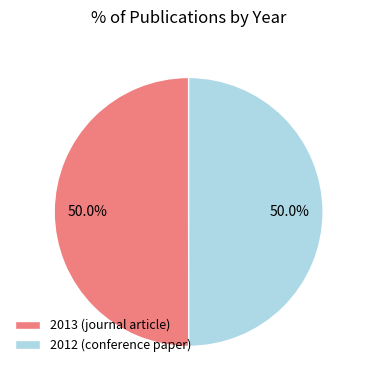

To the nearest percent, what is the average slice percentage?

50%